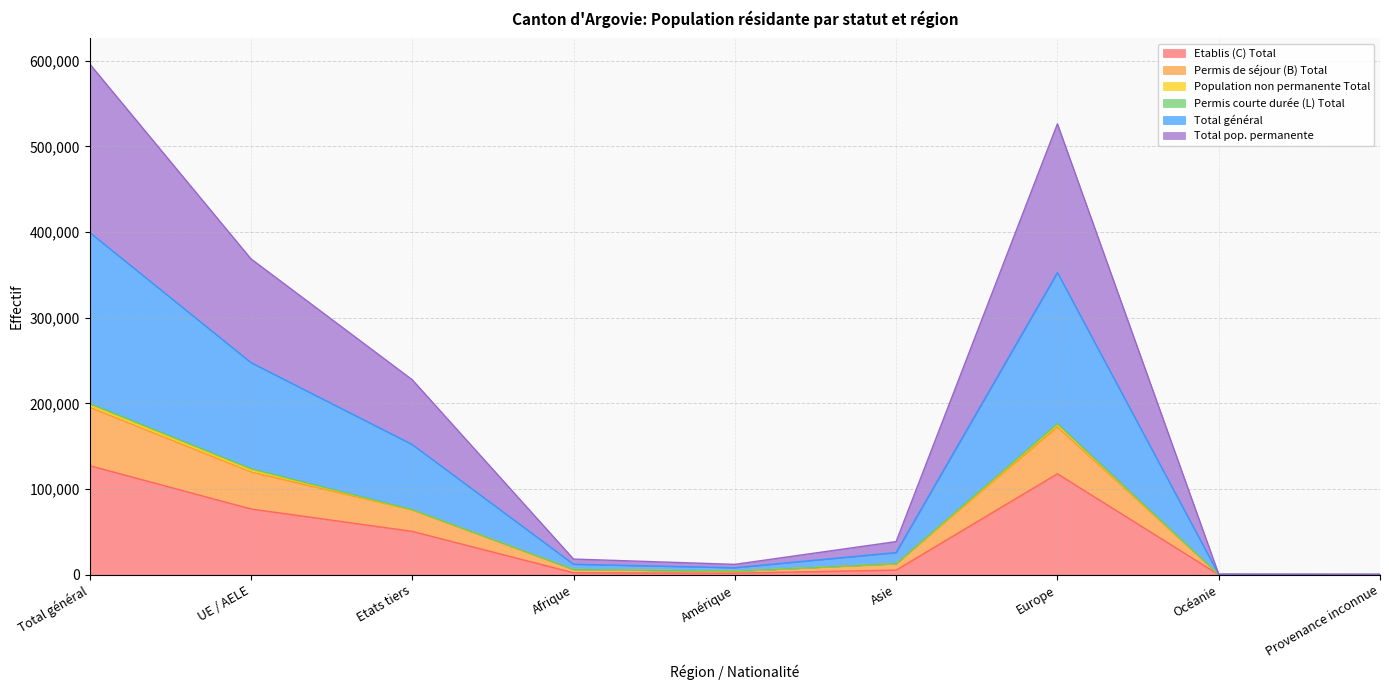

How many lines are shown in the chart?

6